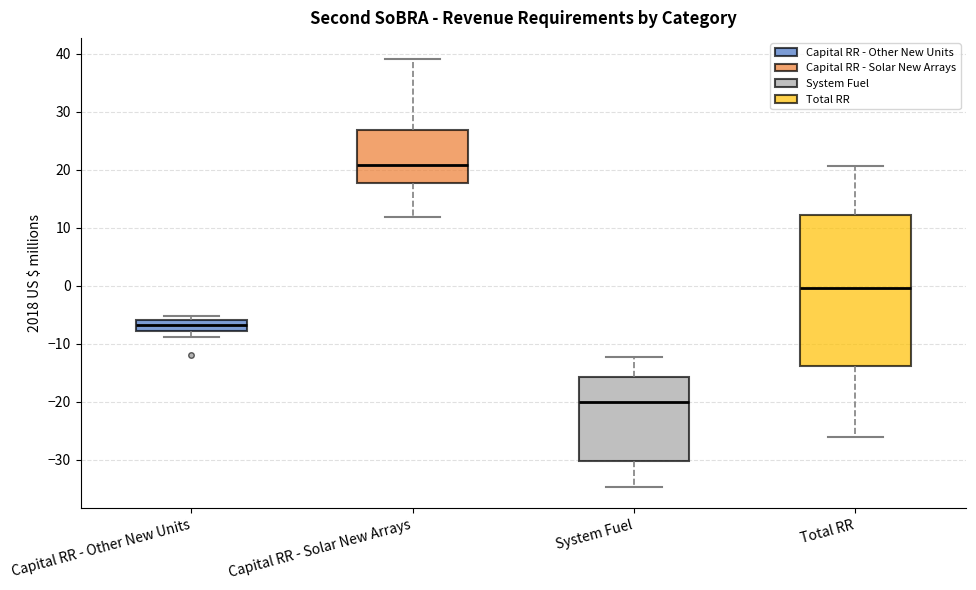

Which box has the highest median line?

Capital RR - Solar New Arrays